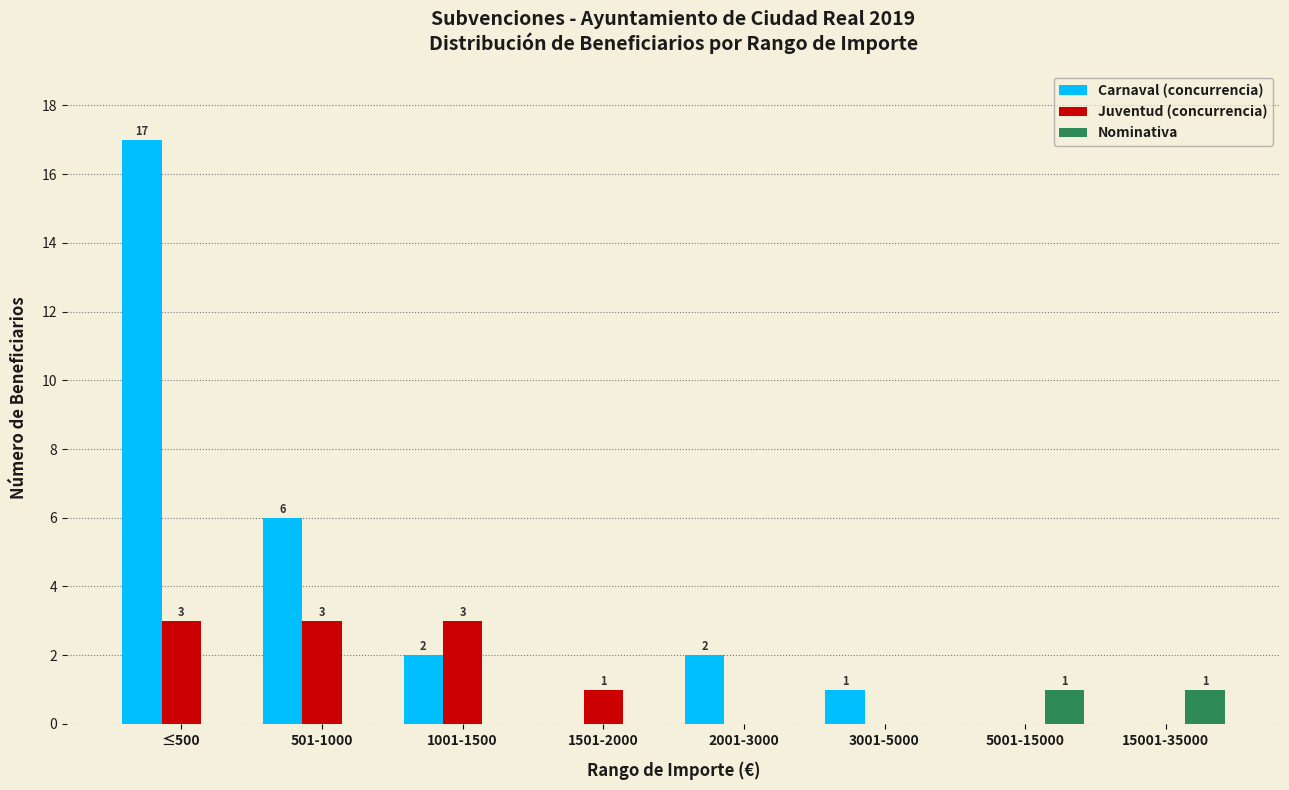

The Carnaval (concurrencia) series shows 0 at 1501-2000. True or false?

True